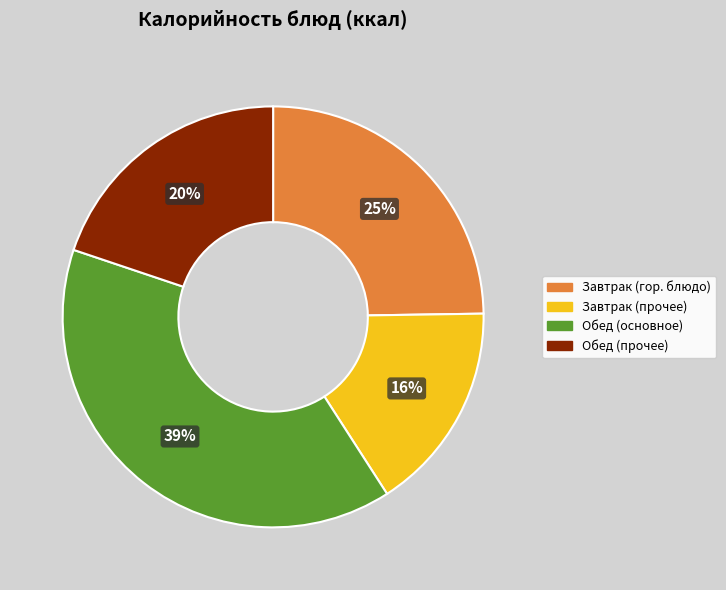

Is there any slice that represents more than half of the pie?

No